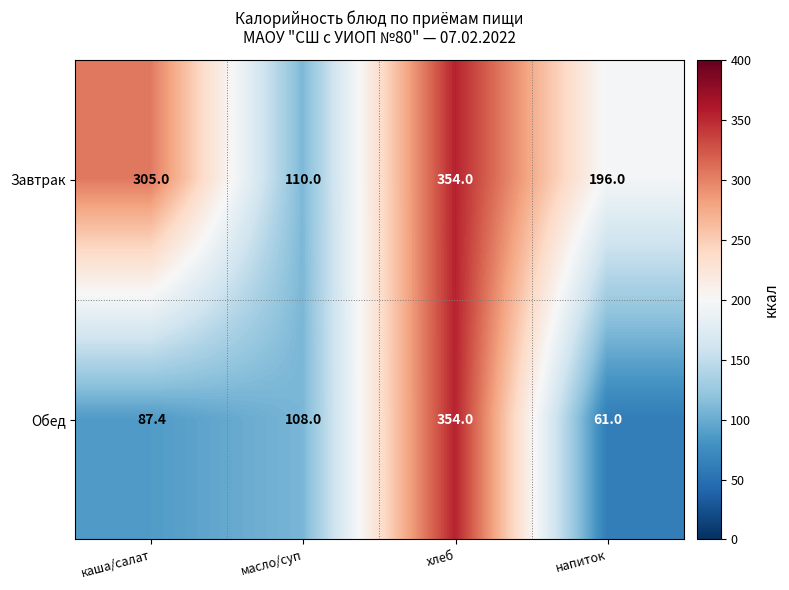

What is the greatest value displayed?

354.0